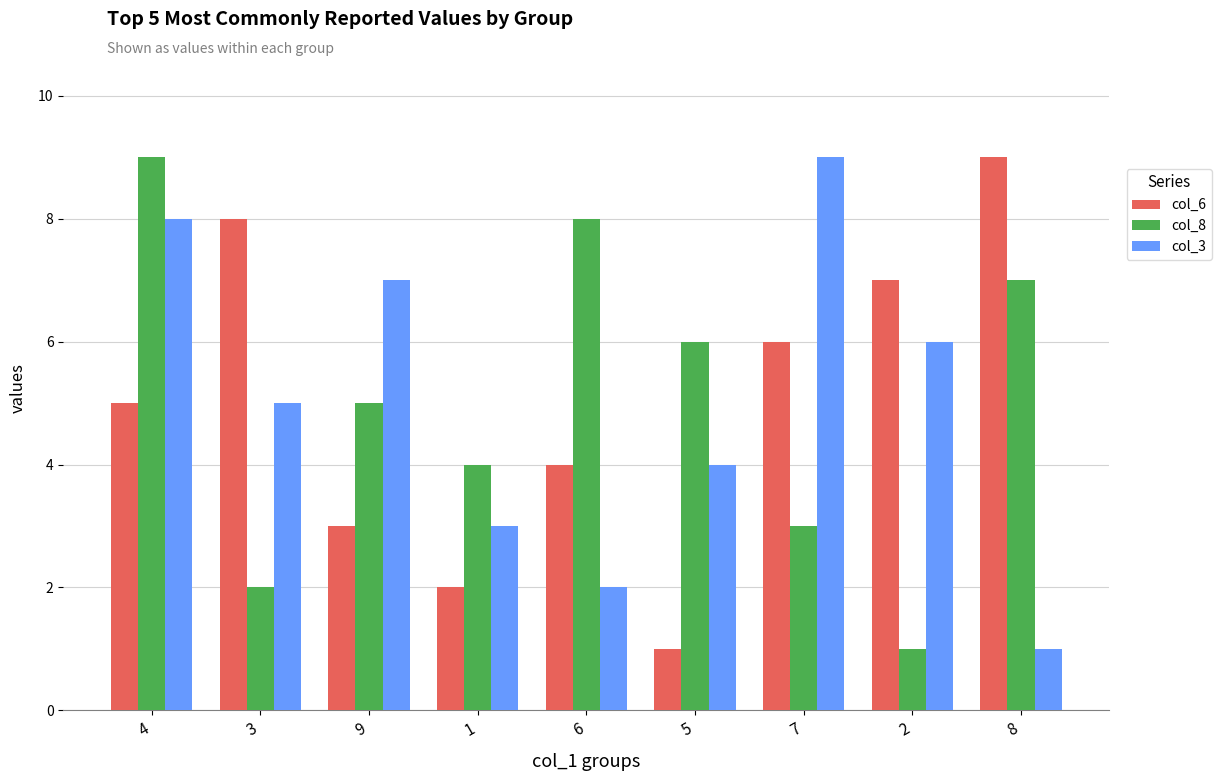

How many bars are there in each group?

3